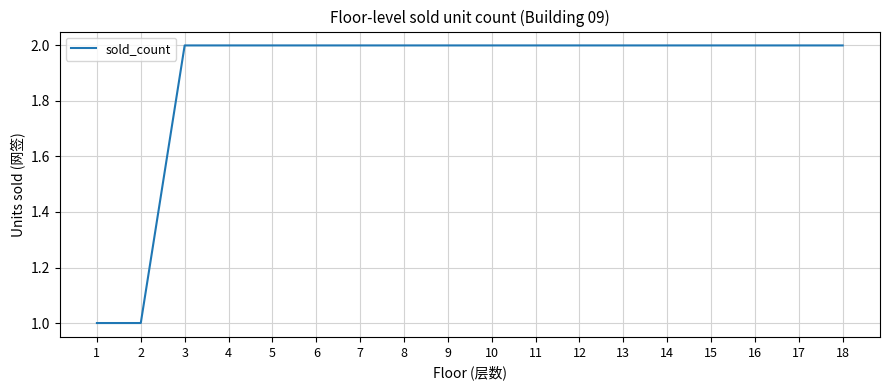

What is the ratio of the value at 7 to the value at 12?

1.0